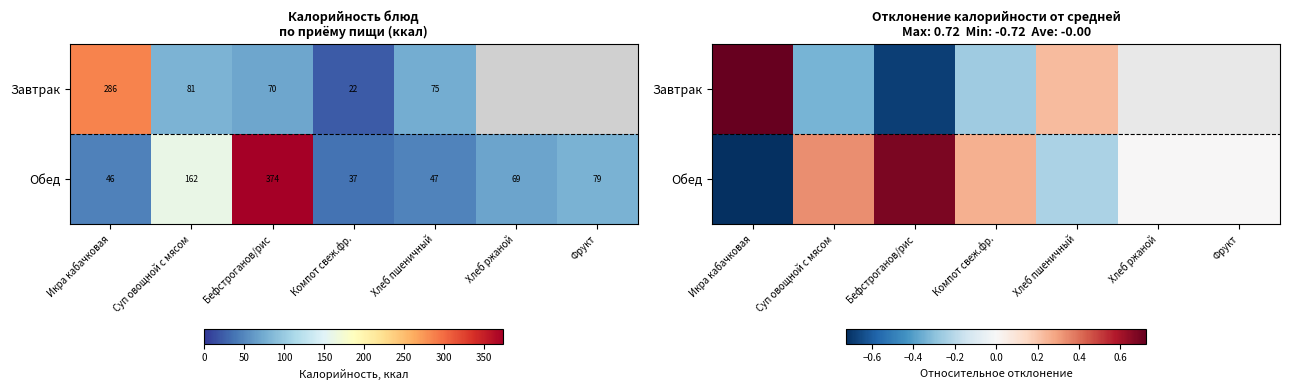

What is the minimum value shown in the chart?

-0.7